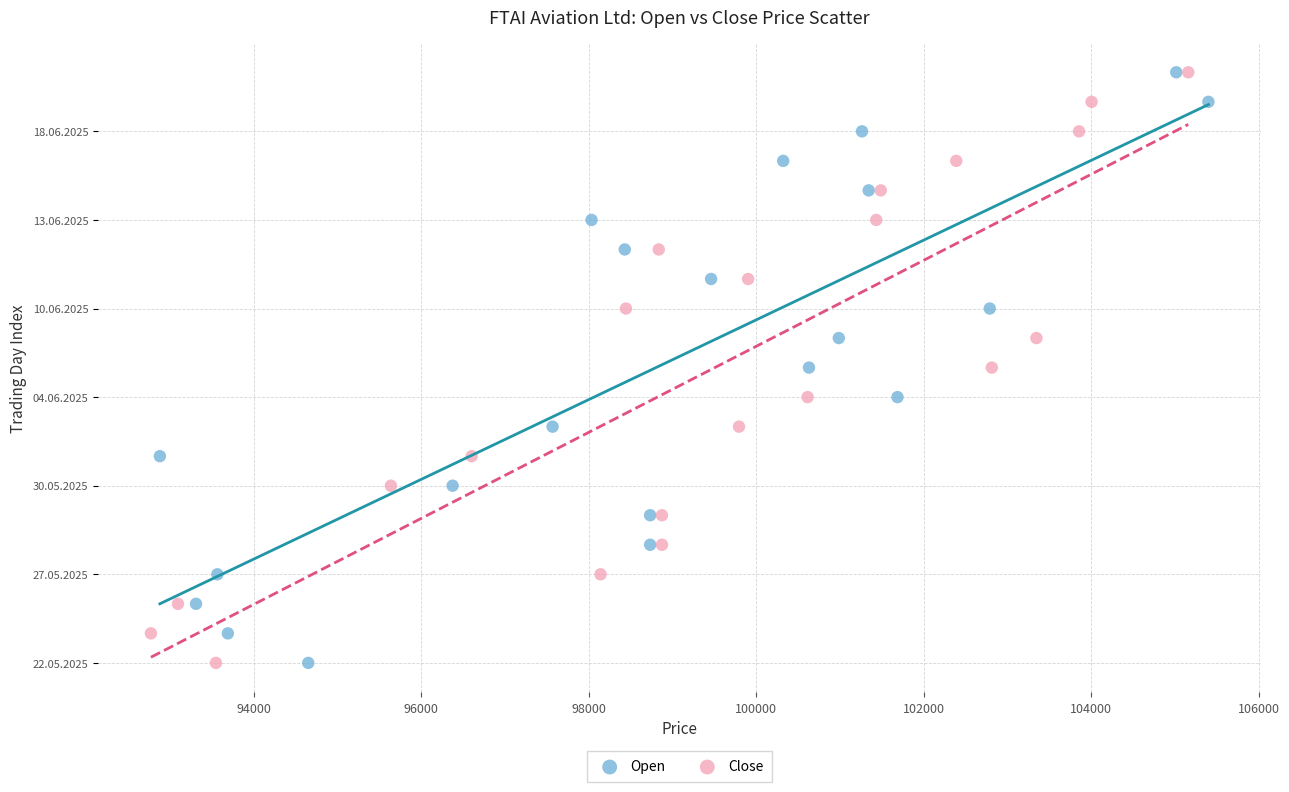

What are all the series names shown in the legend?

Open, Close